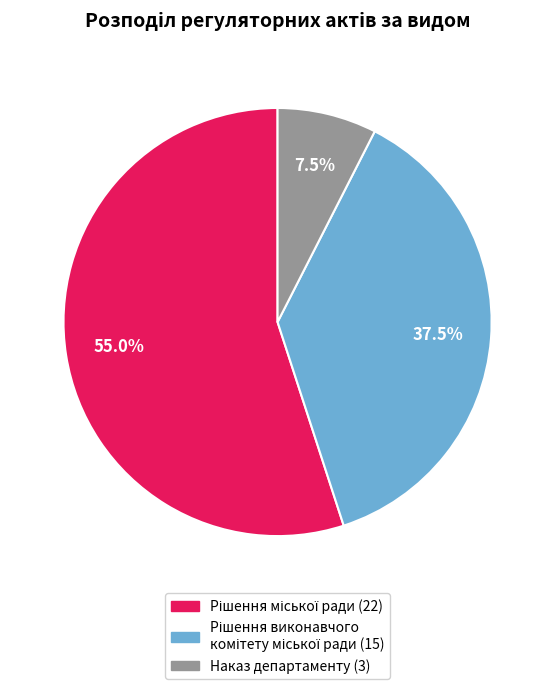

What is the smallest slice in the pie chart?

Наказ департаменту